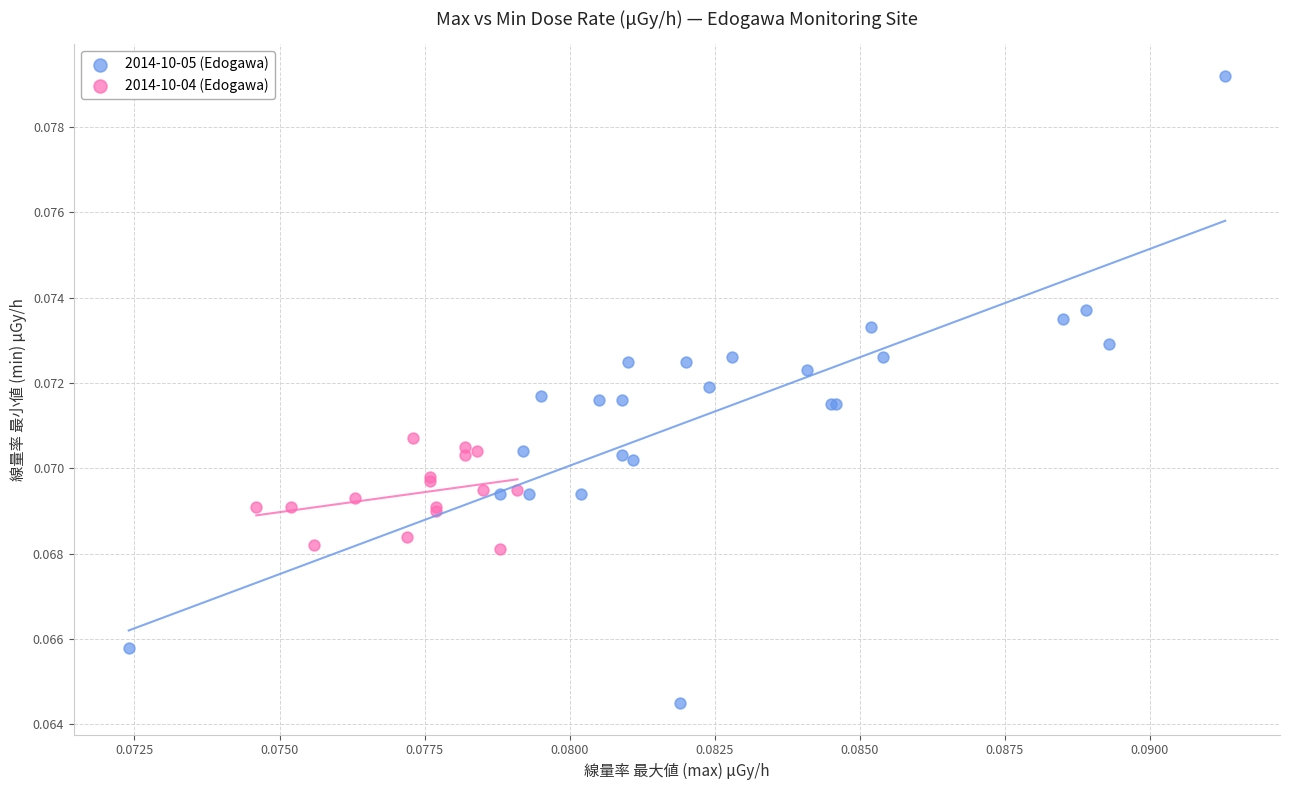

Which series contains the lowest Y value?

2014-10-05 (Edogawa)